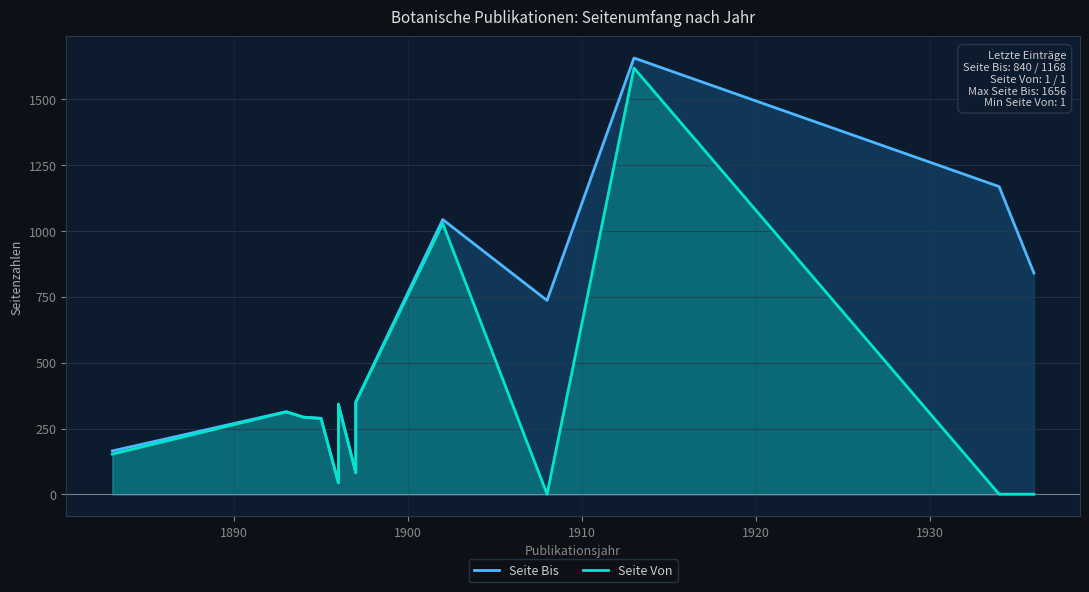

Which series has the largest range (max minus min)?

Seite Von